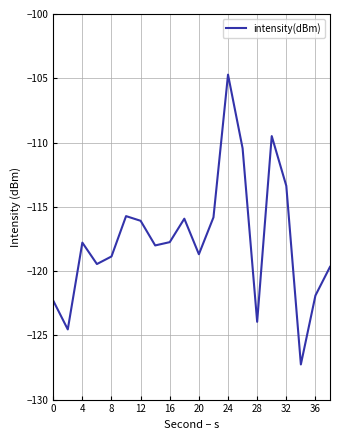

How many values exceed -117?

8